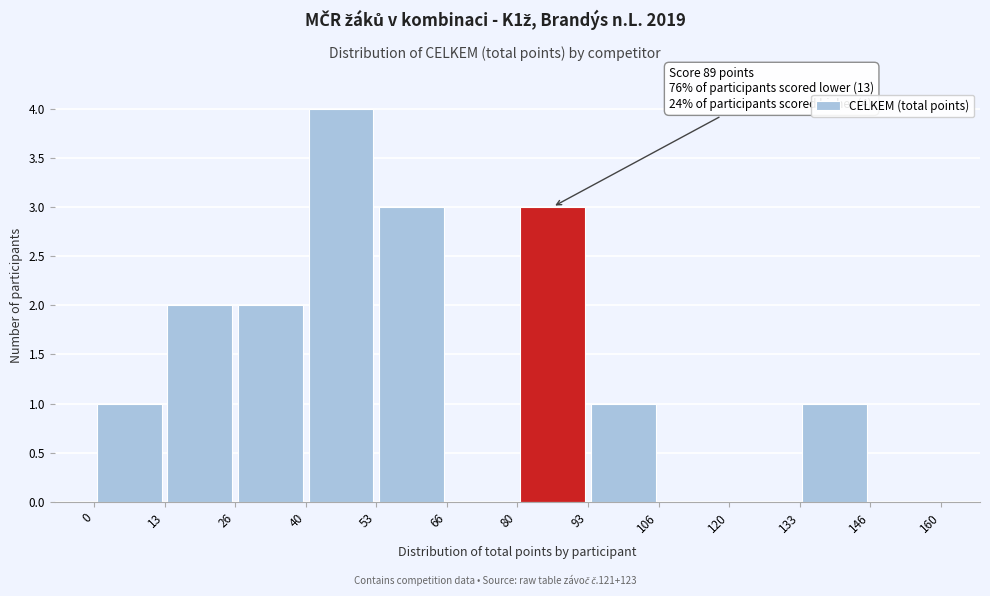

Over which range of the x-axis is the bar tallest?

40 to 53